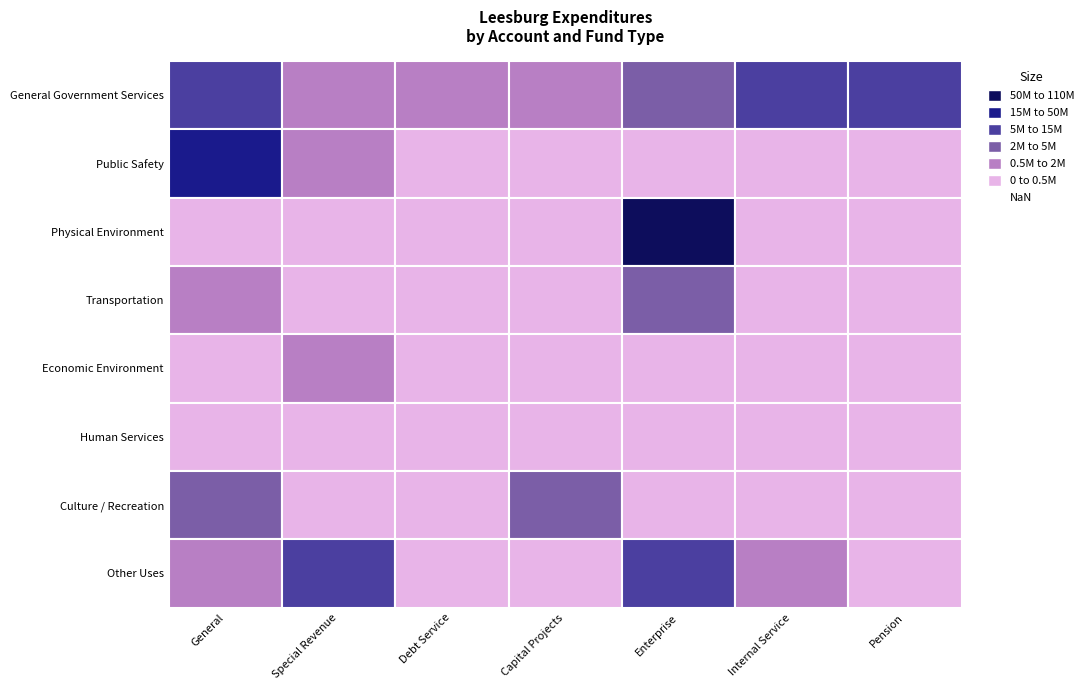

The value of General Government Services at Pension is 6241137. True or false?

True